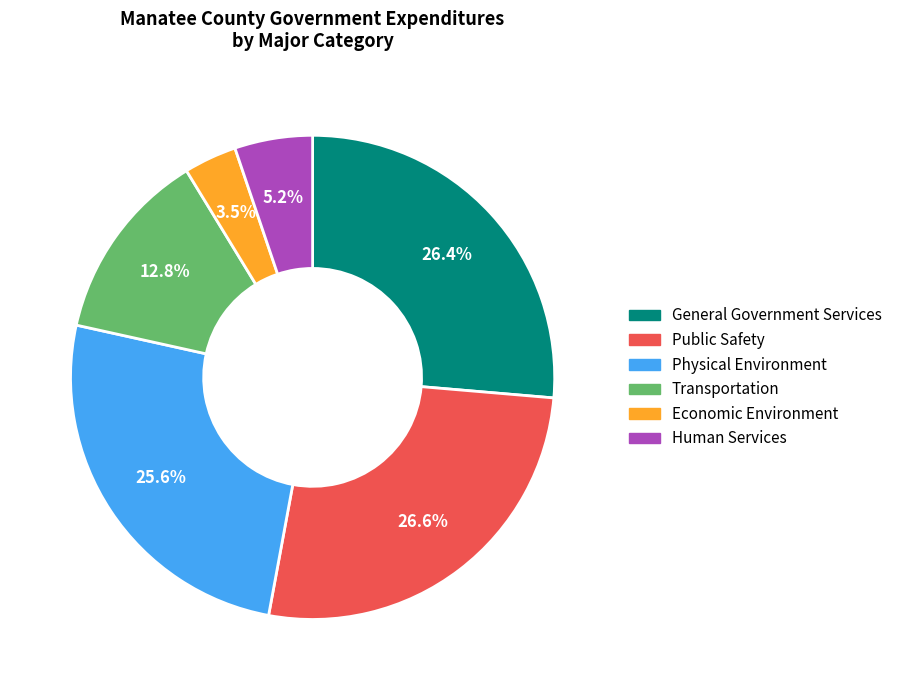

Do Public Safety and General Government Services together represent more than half of the pie?

Yes